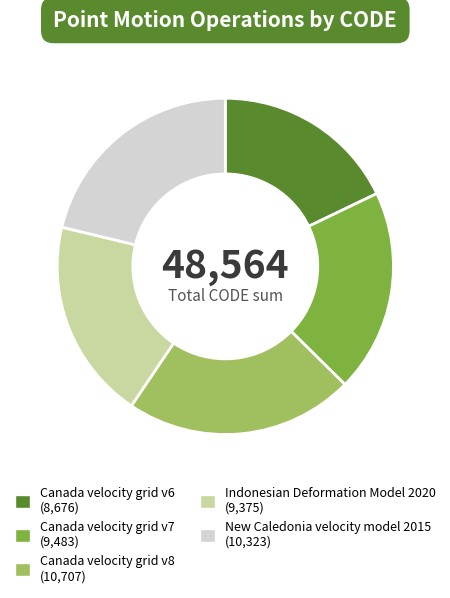

Does Canada velocity grid v8 represent more than half of the total?

No